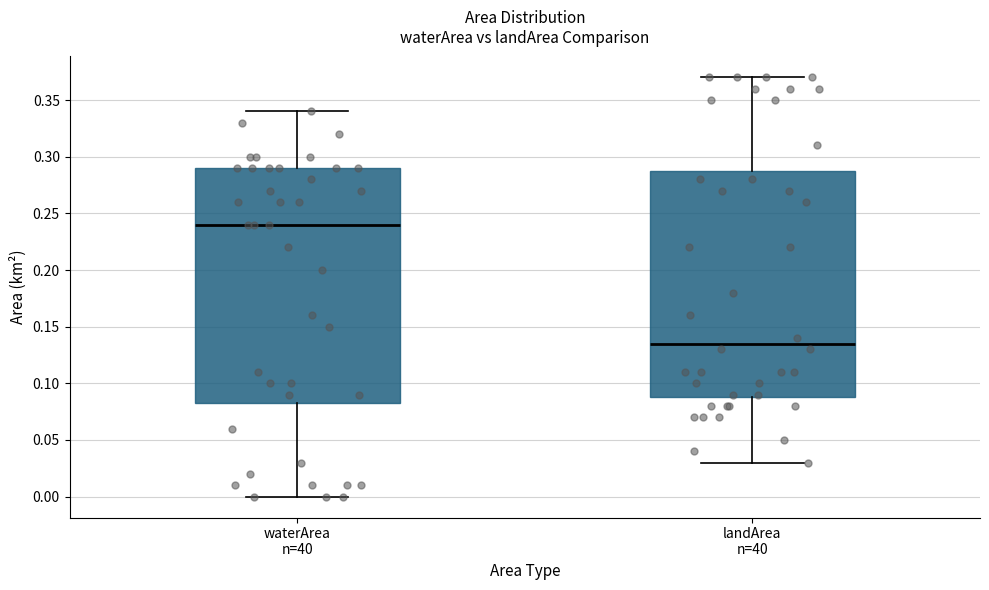

Reading left to right, transcribe this box plot: for each box, give where its median line is, the range the box spans, and where its two whiskers end, as read against the y-axis. The values are not printed on the chart, so give them approximately, as read against the axis.

waterArea n=40: median 0.240, box 0.085 to 0.290, whiskers 0.000 to 0.340
landArea n=40: median 0.135, box 0.090 to 0.290, whiskers 0.030 to 0.370